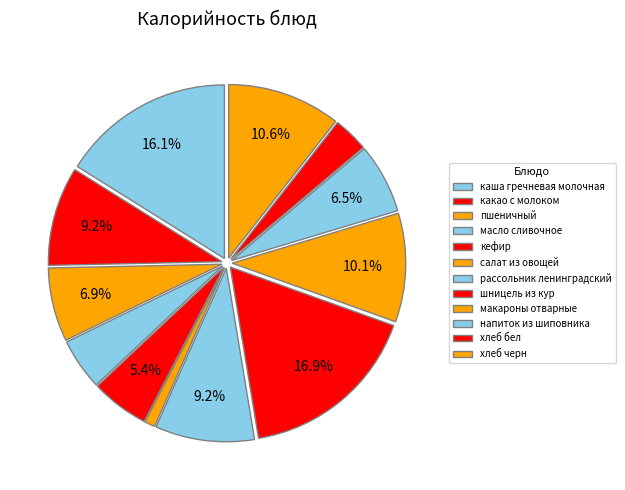

What percentage is NOT represented by какао с молоком?

90.8%